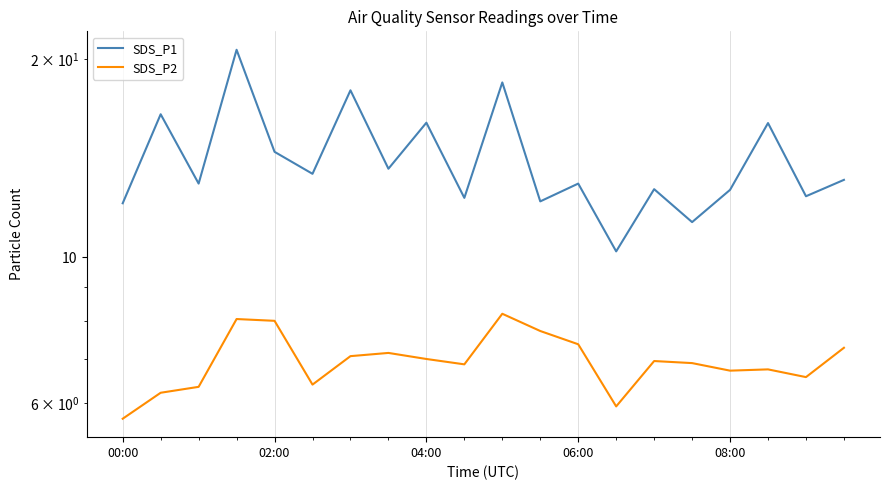

True or false: SDS_P1 and SDS_P2 intersect in this chart.

False